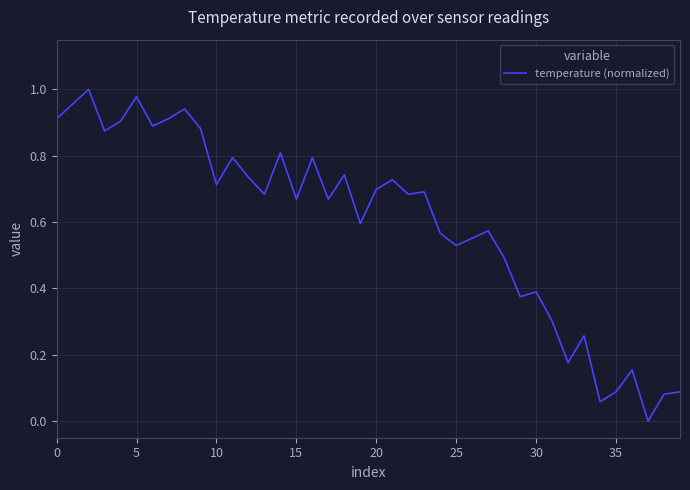

How many categories are shown in the chart?

40